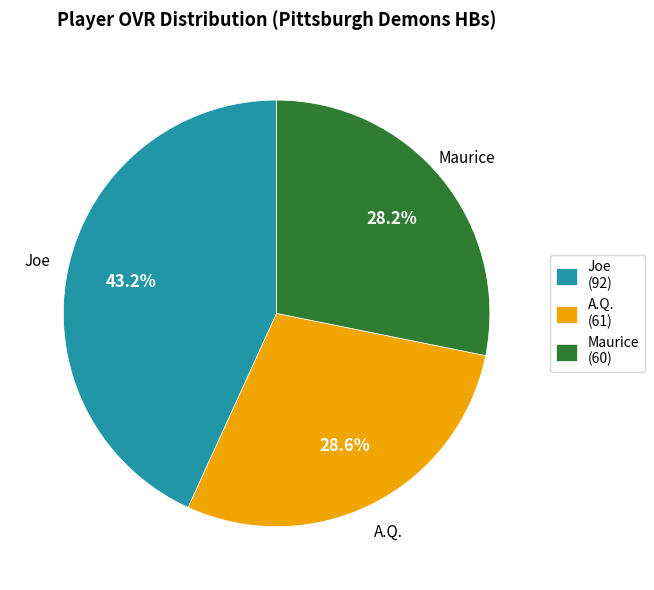

Approximately how many times larger is the value at Maurice (60) compared to A.Q. (61)?

1.0